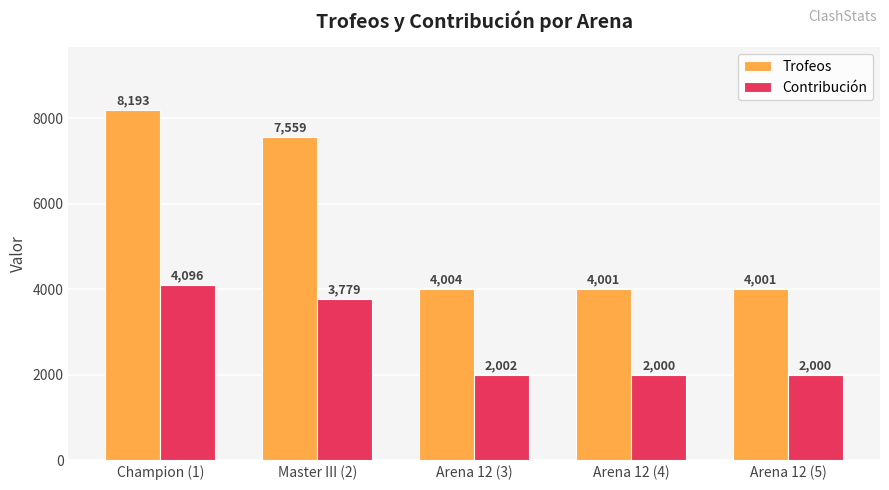

The Contribución series shows 3307 at Arena 12 (3). True or false?

False